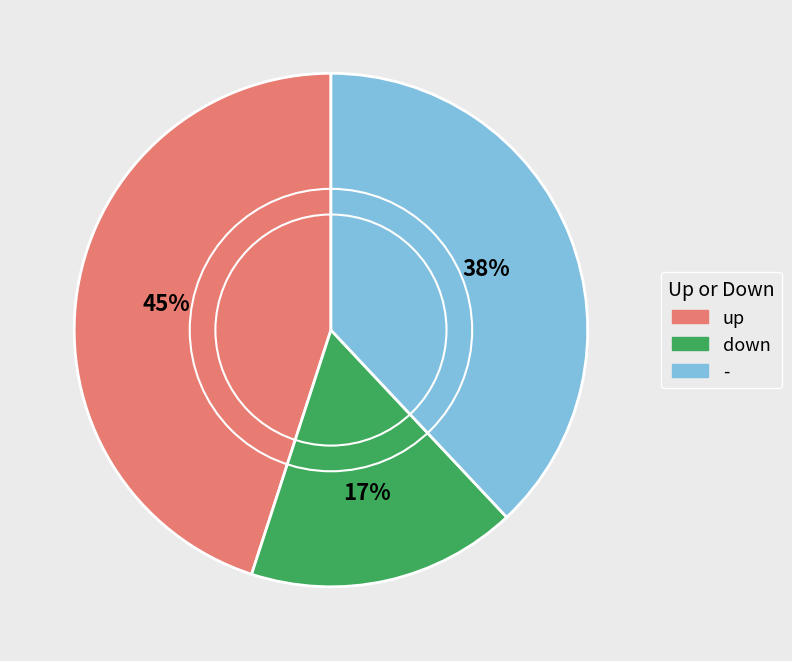

True or false: - accounts for 44% of the total.

False